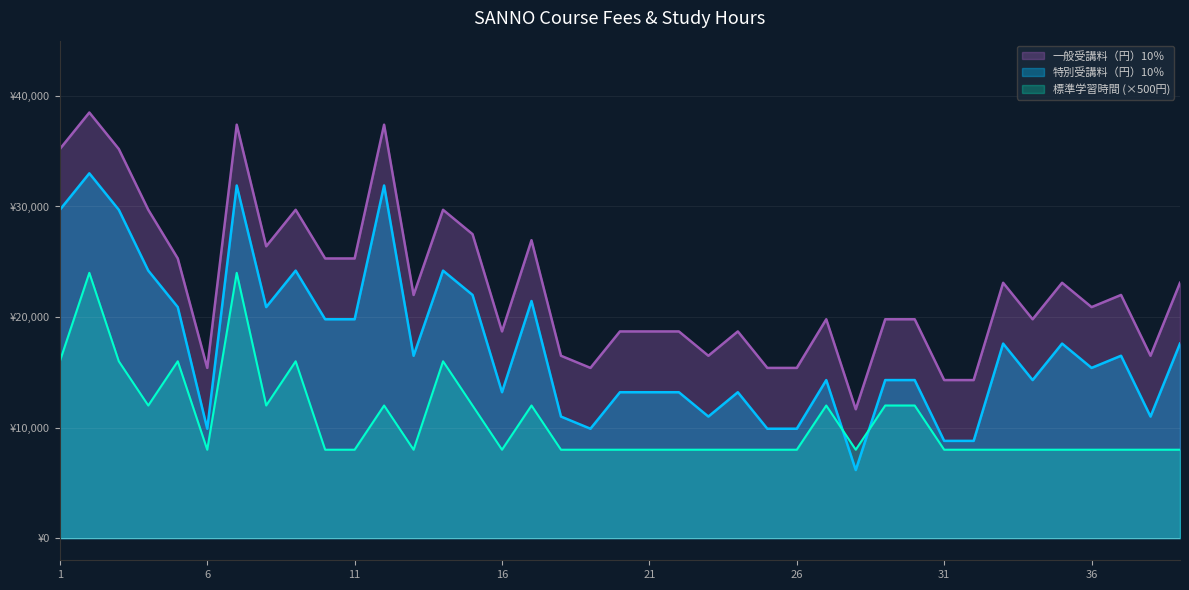

Which series has the largest total across all categories?

一般受講料（円）10％